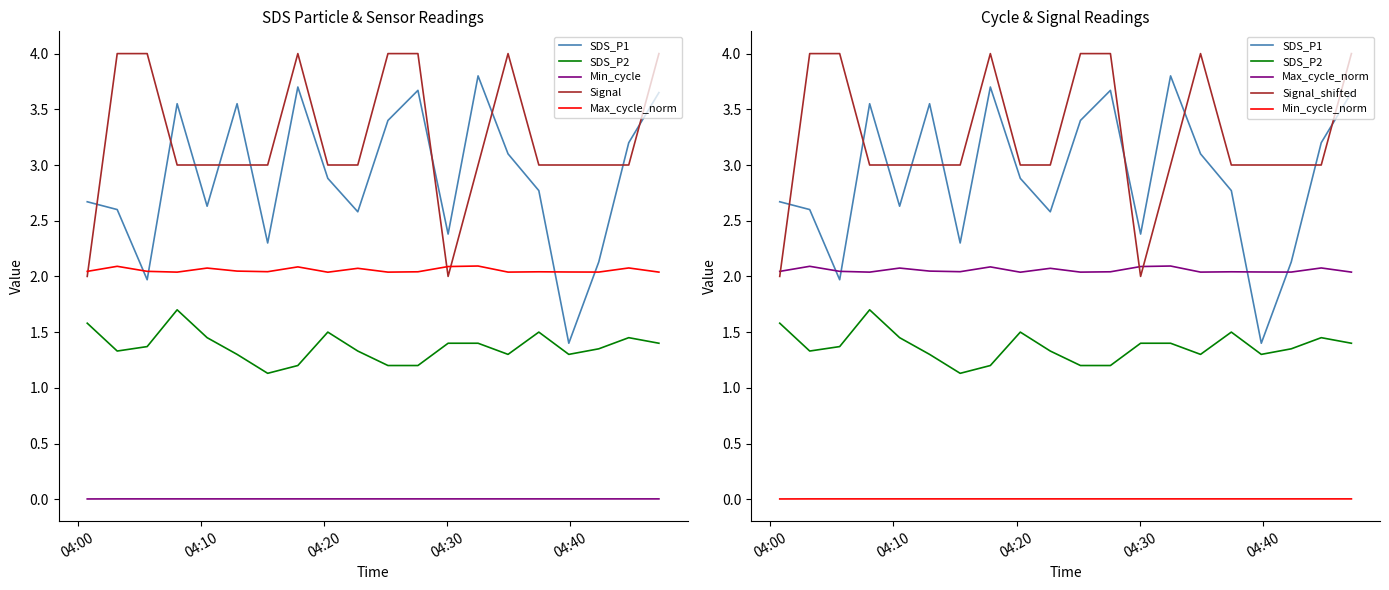

What is the spread (max minus min) of values at 2022/10/16 04:03:12?

4.0